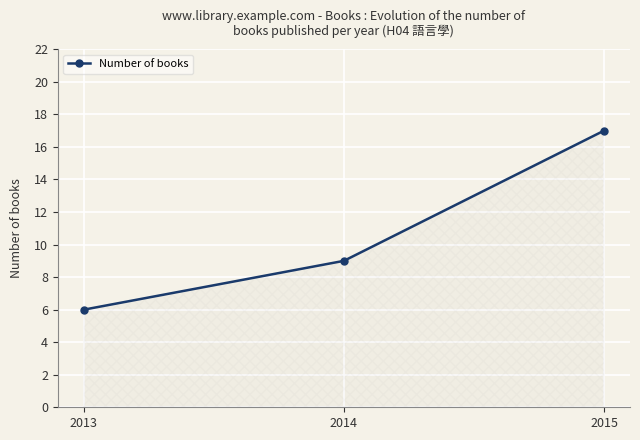

Between 2014 and 2013, which is larger?

2014